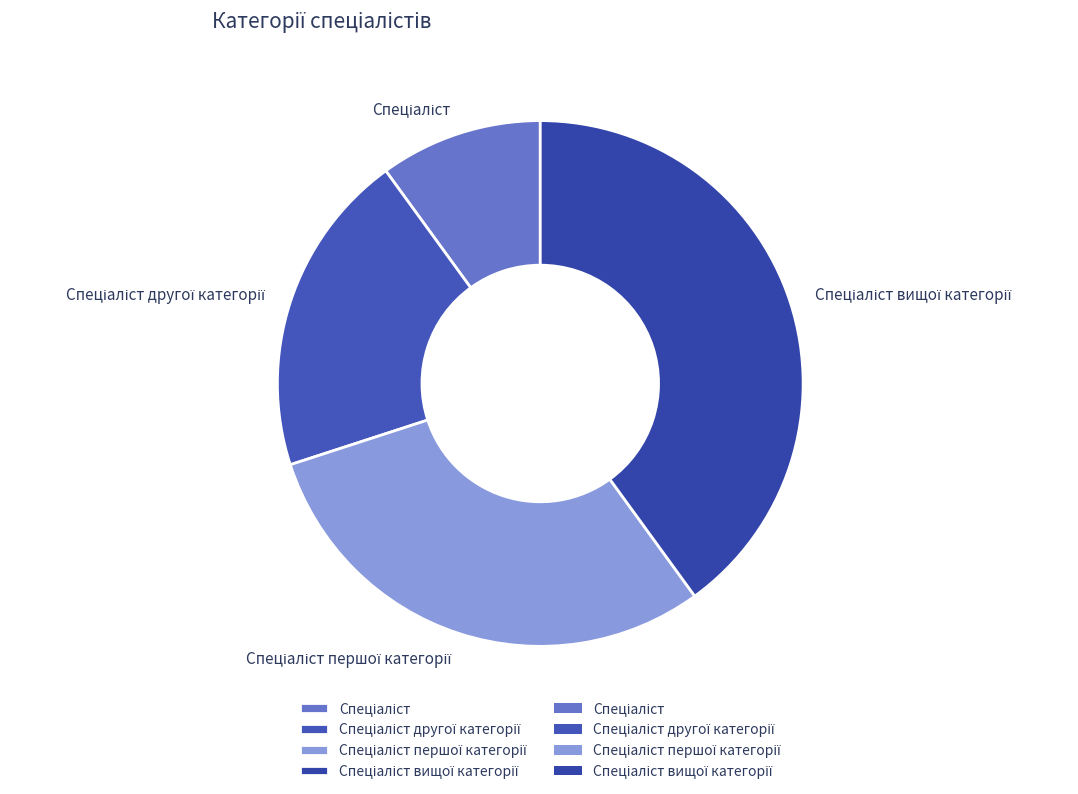

Is there any slice that represents more than half of the pie?

No